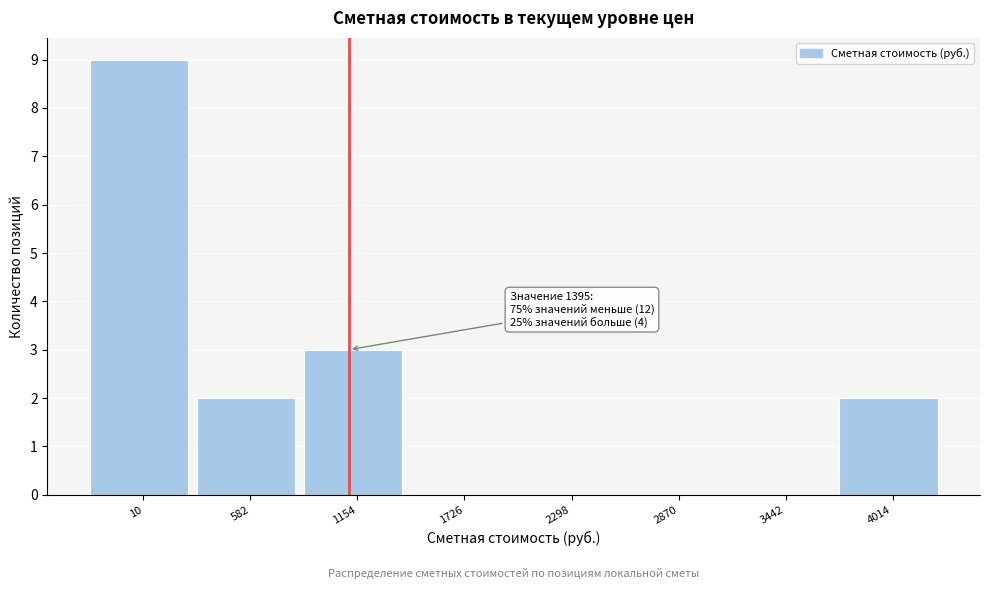

Reading left to right, extract all data points from this chart.

10=9	582=2	1154=3	1726=0	2298=0	2870=0	3442=0	4014=2